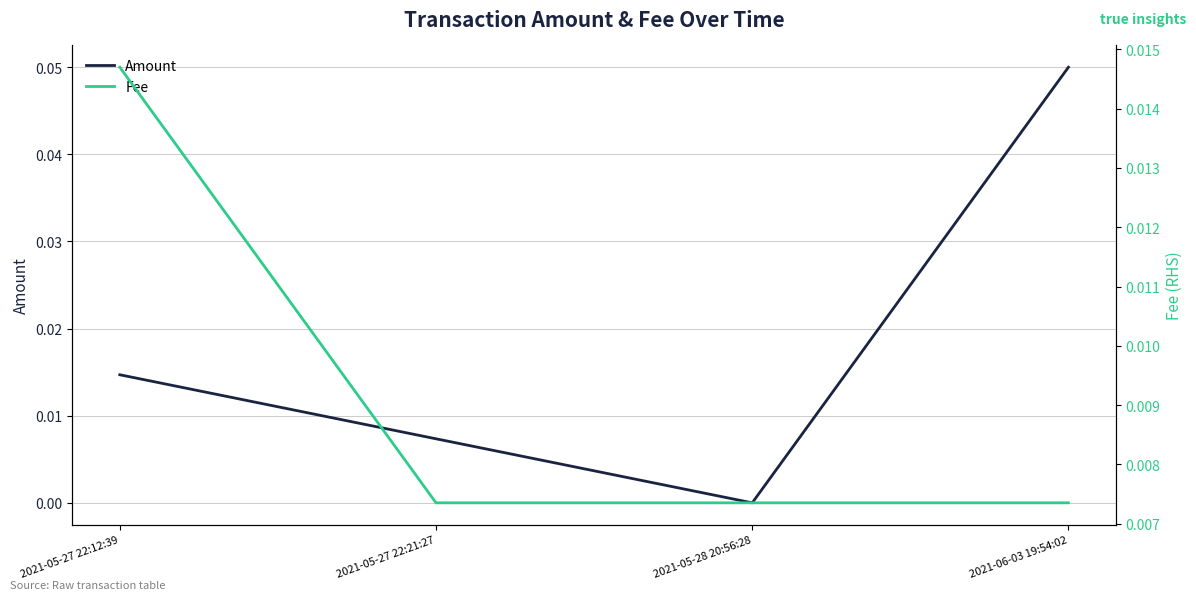

Is the value of Amount at 2021-05-28 20:56:28 greater than the value of Fee at 2021-05-28 20:56:28?

No